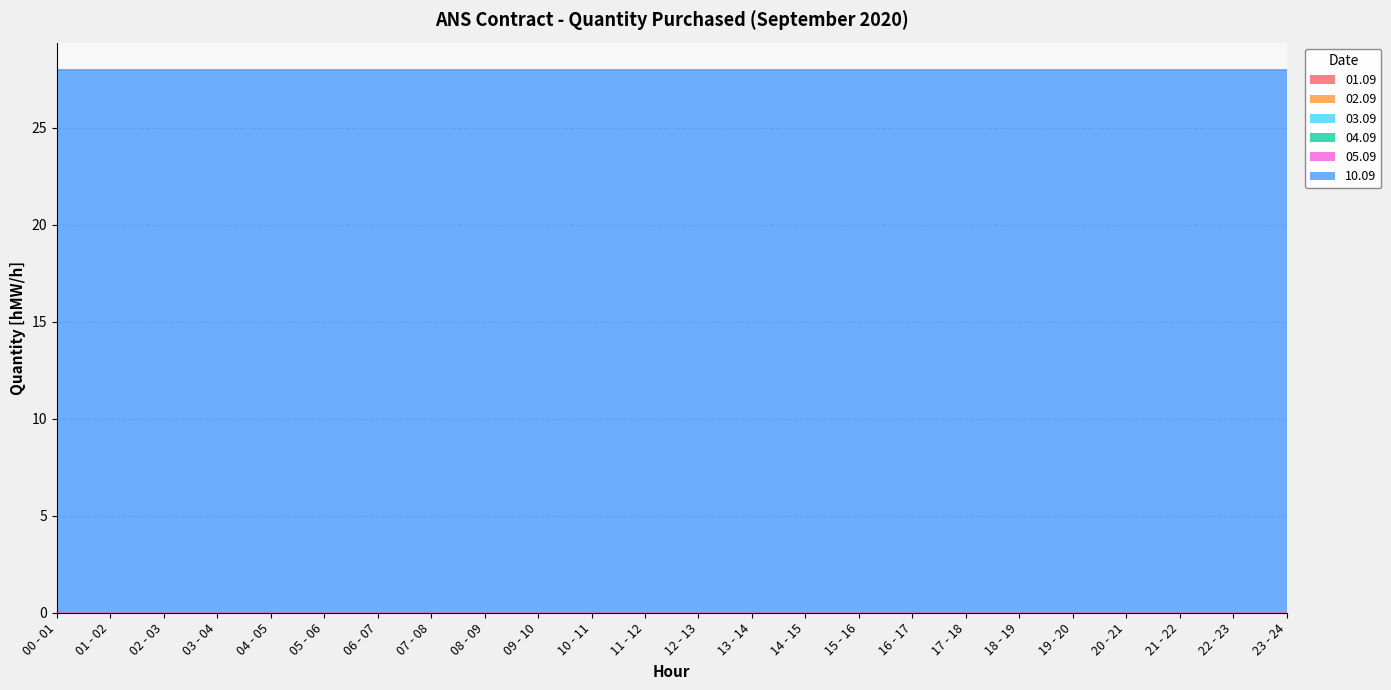

True or false: 03.09 has more than 2 interior local peaks.

False